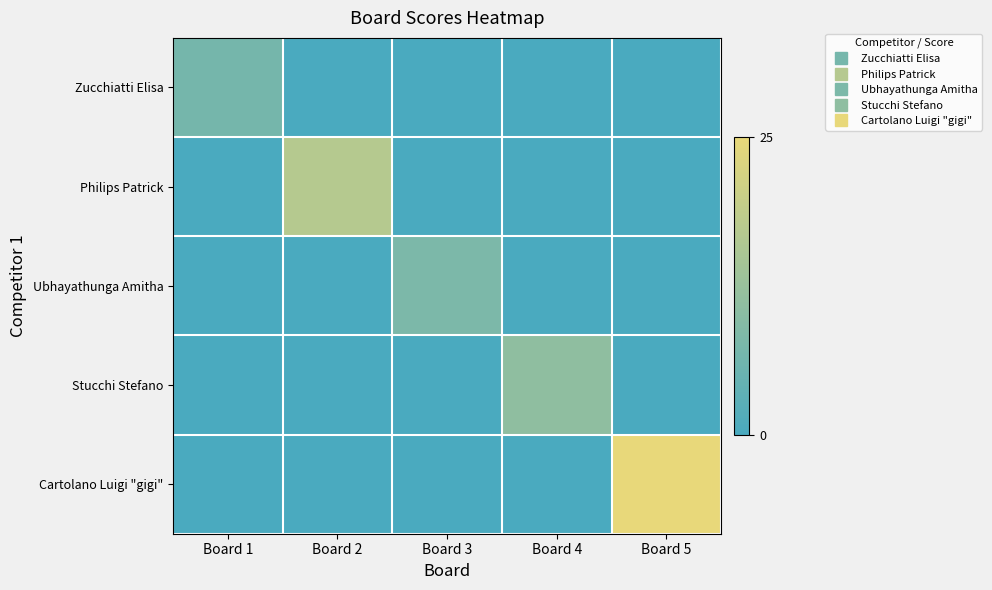

Which has a higher value, Board 4 or Board 2?

Board 4